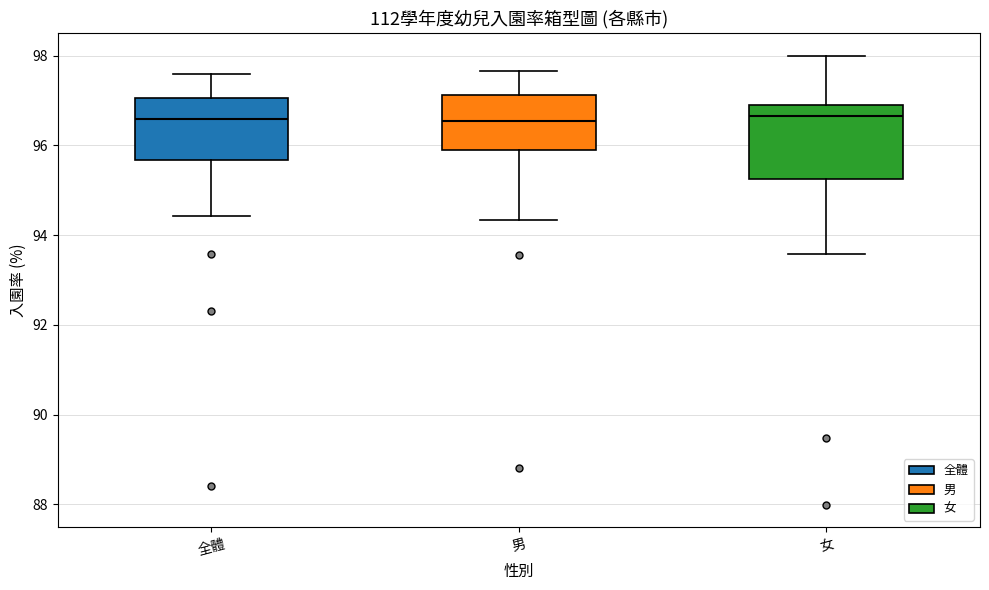

Which box is the tallest, from its lower edge to its upper edge?

女